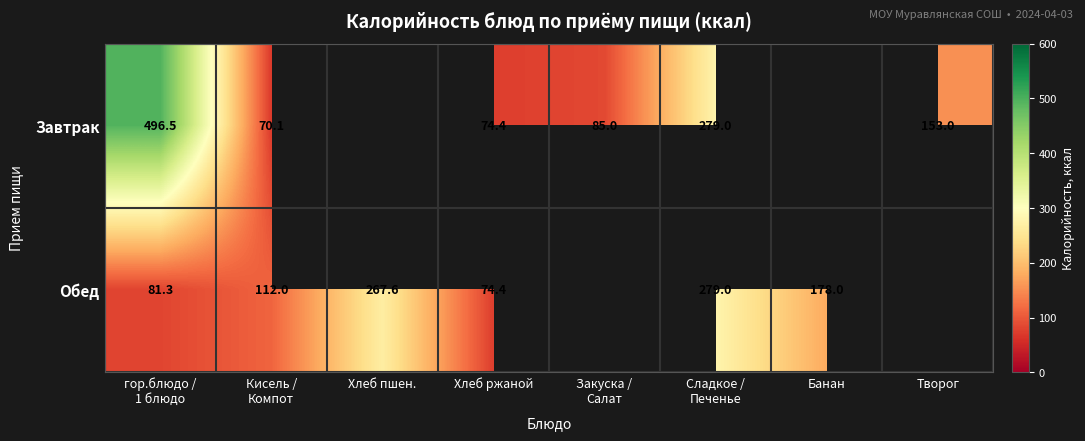

The Обед series shows 131.8 at Сладкое / Печенье. True or false?

False